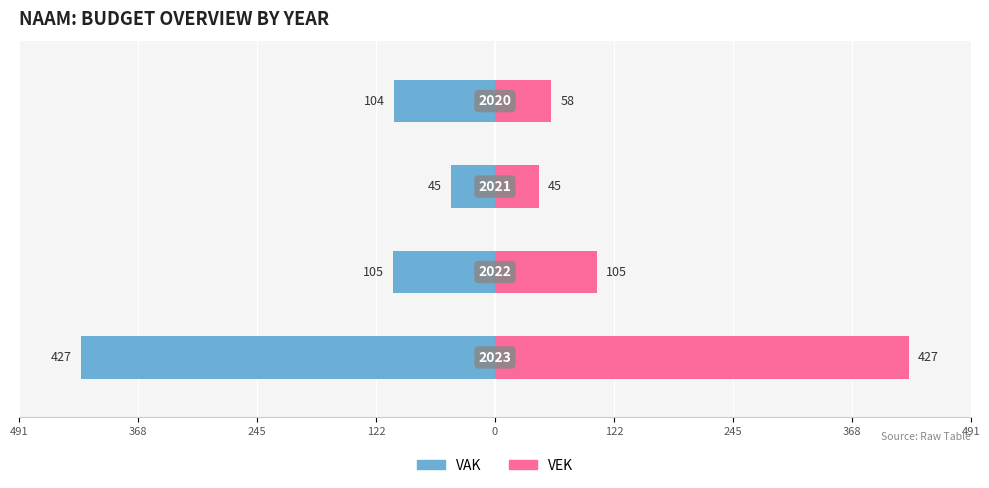

Rank the series by their maximum value, from lowest to highest.

VAK, VEK